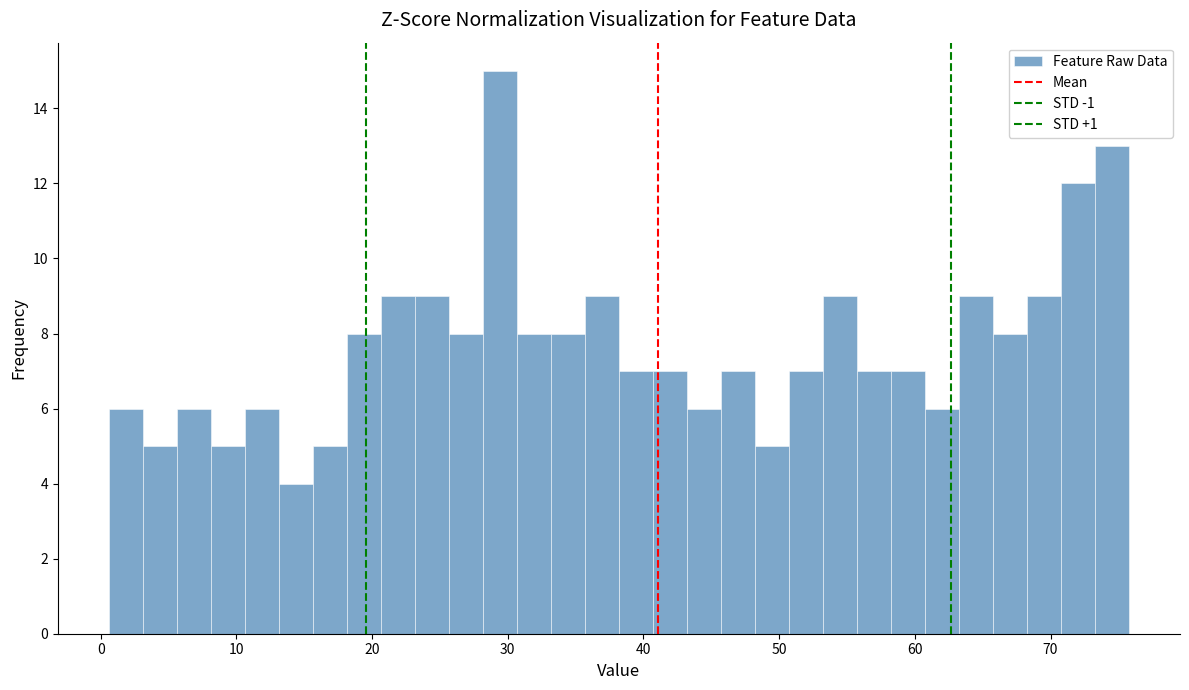

Around what value on the x-axis is the tallest bar? Give the approximate position of its centre, as read against the axis.

29